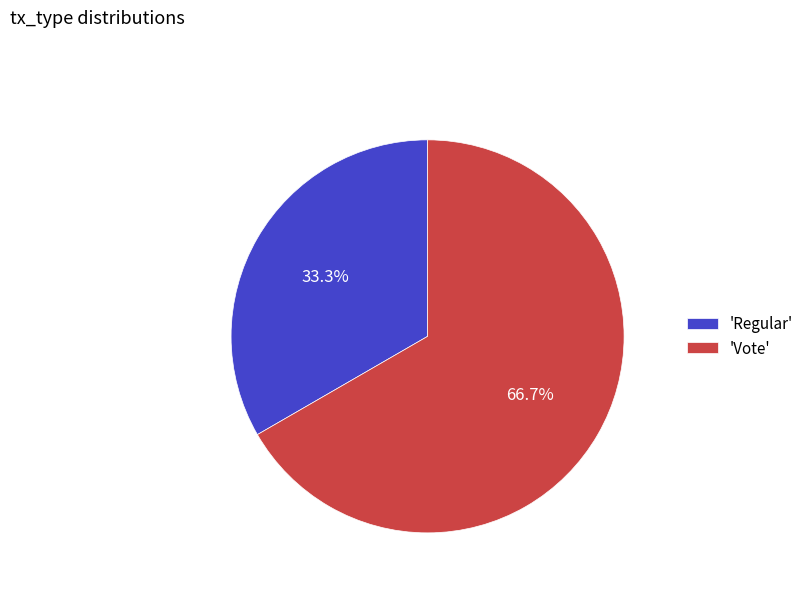

Do 'Vote' and 'Regular' together represent more than half of the pie?

Yes